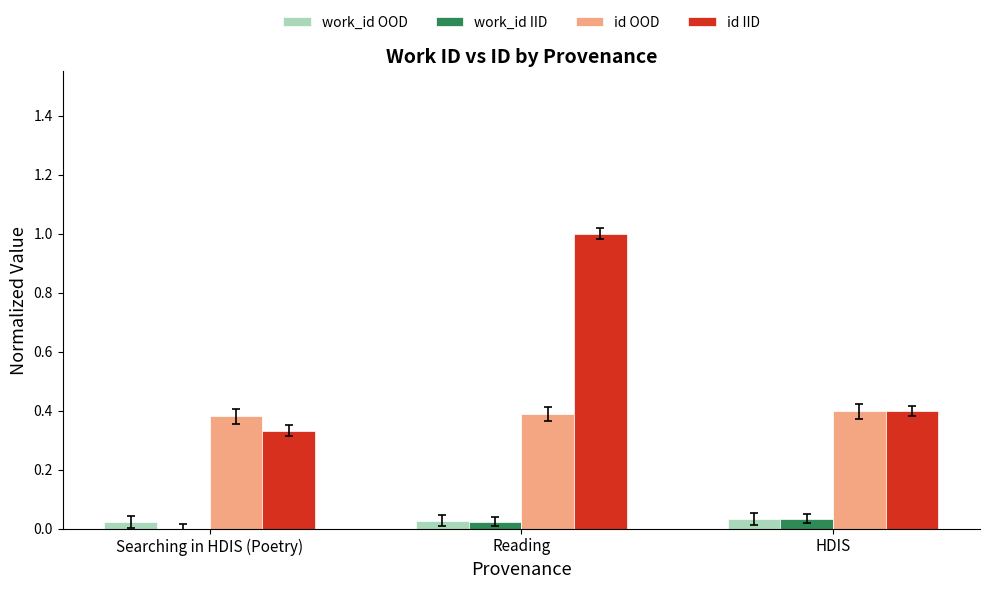

What is the greatest value displayed?

1.0